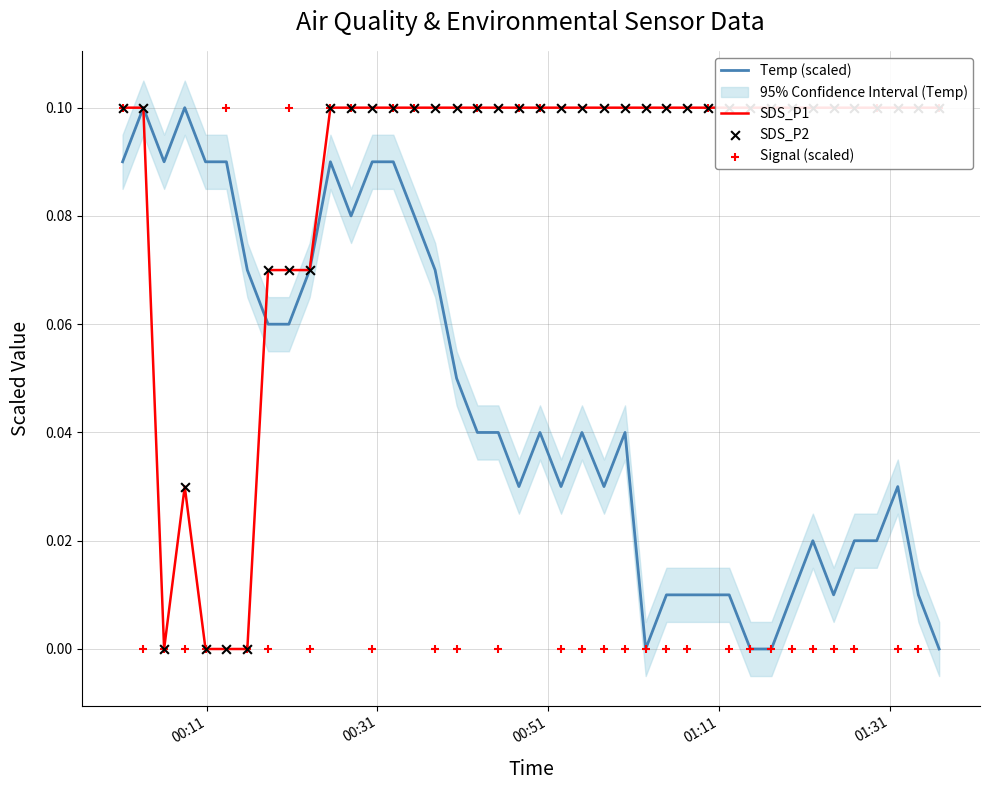

At how many categories does at least one series exceed 0?

40